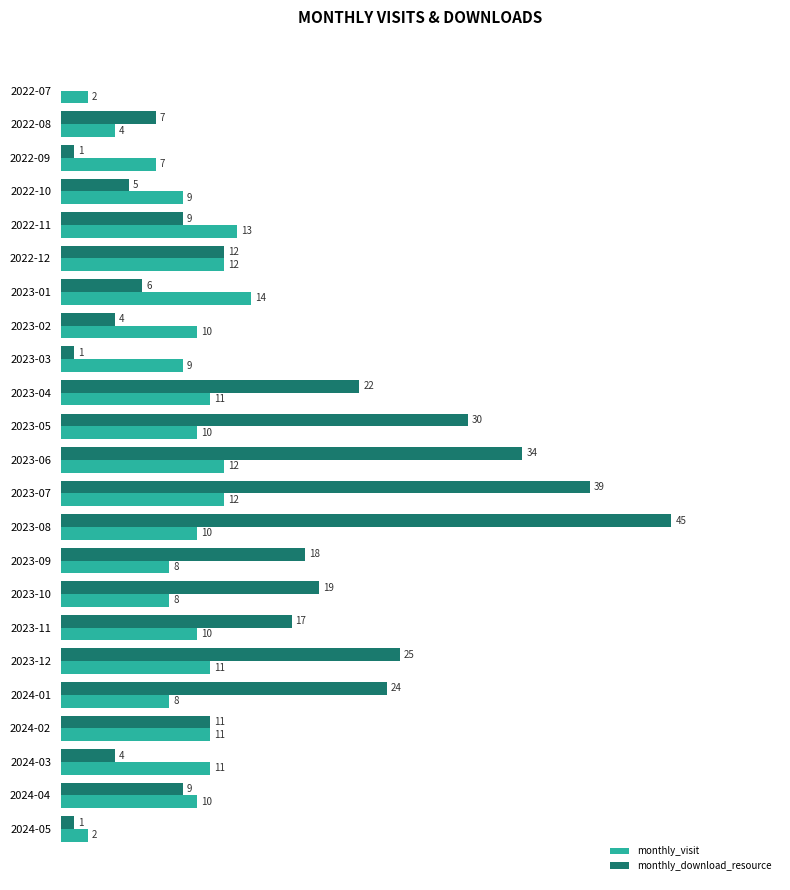

Is the value of monthly_download_resource at 2024-04 greater than the value of monthly_visit at 2022-07?

Yes